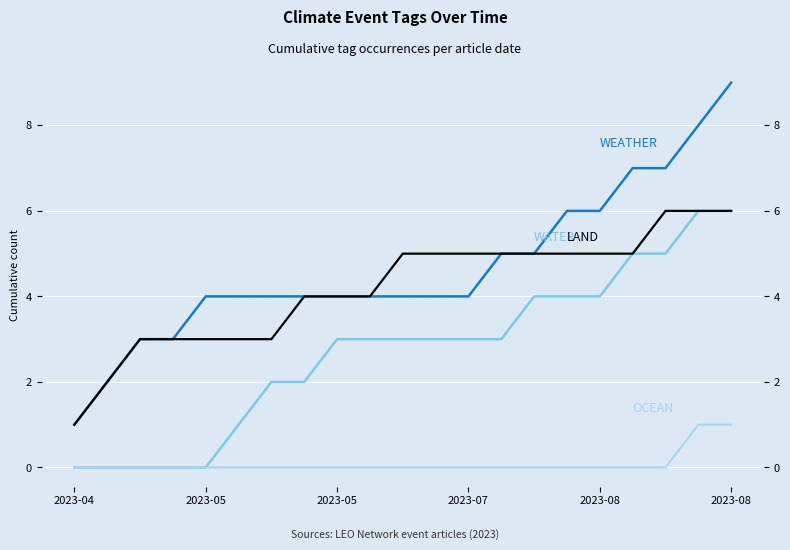

What is the maximum value for OCEAN?

1